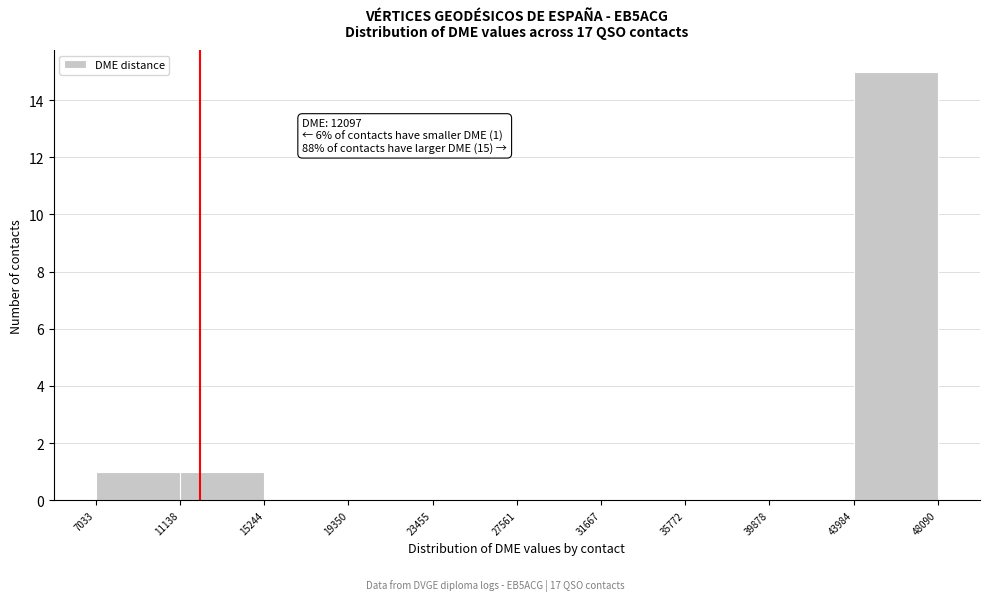

Which range on the x-axis has the tallest bar?

43984 to 48090